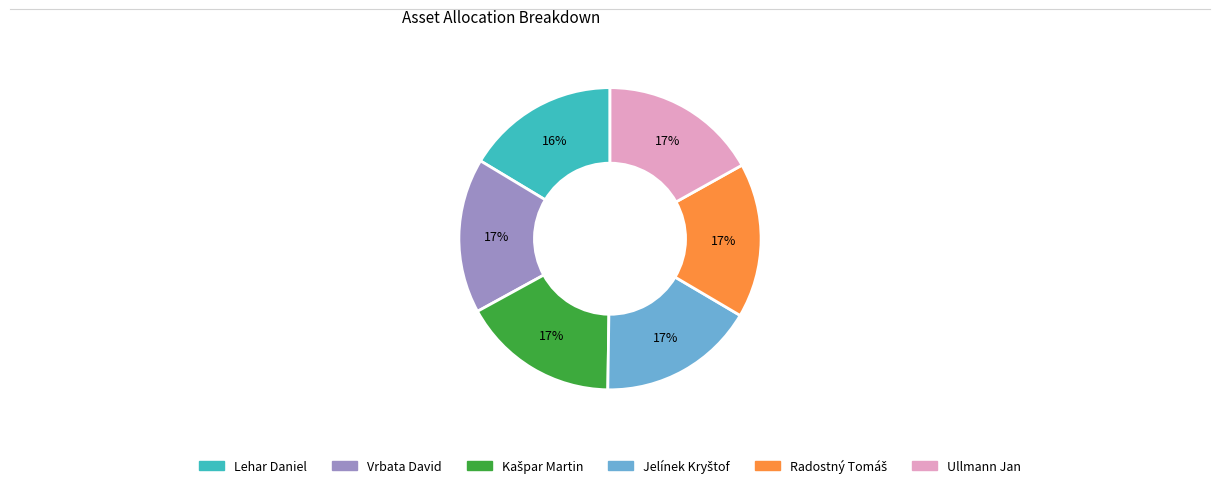

Is there a majority slice in this chart?

No